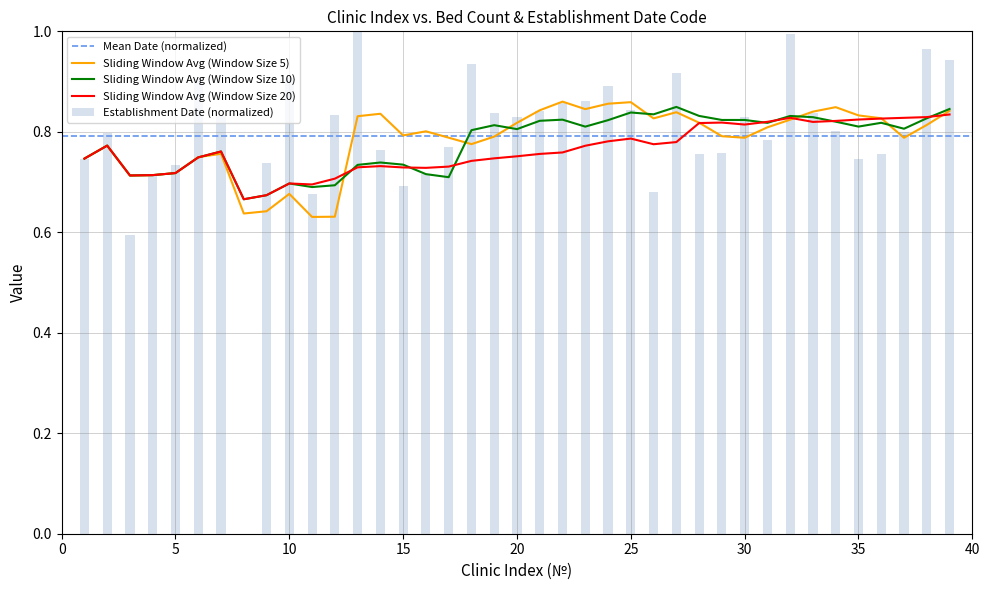

The chart shows a value of 0.3 at 12. True or false?

False